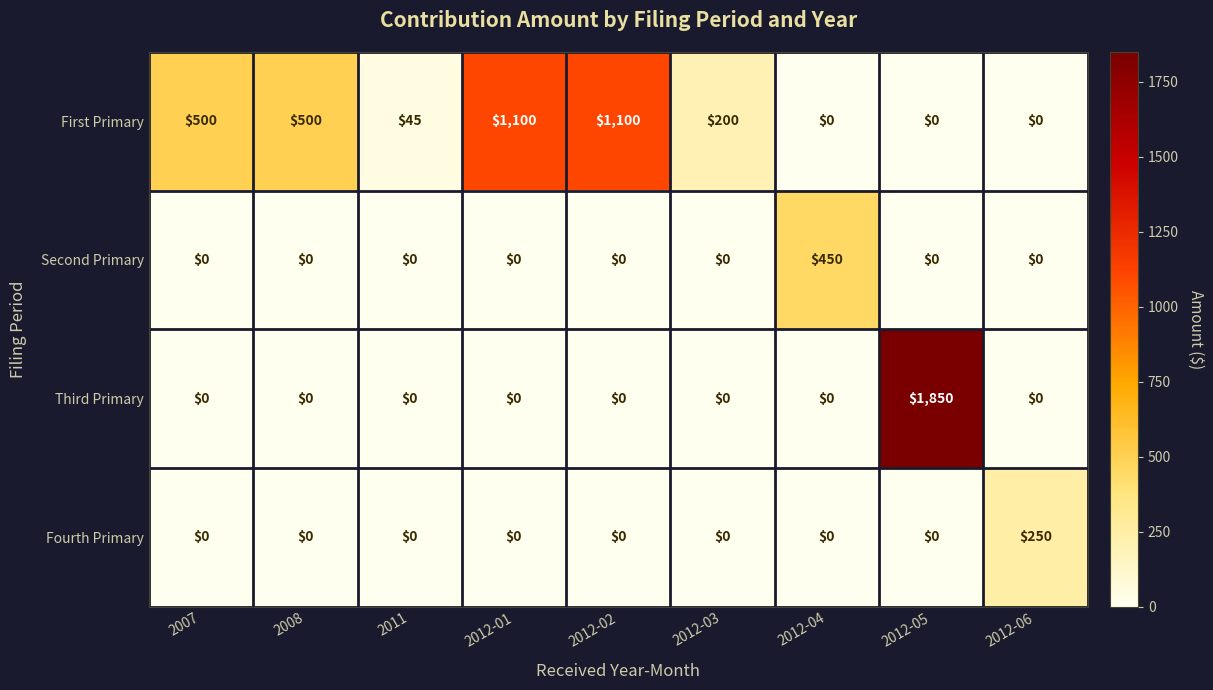

List the series in order of their peak value, highest first.

Third Primary, First Primary, Second Primary, Fourth Primary